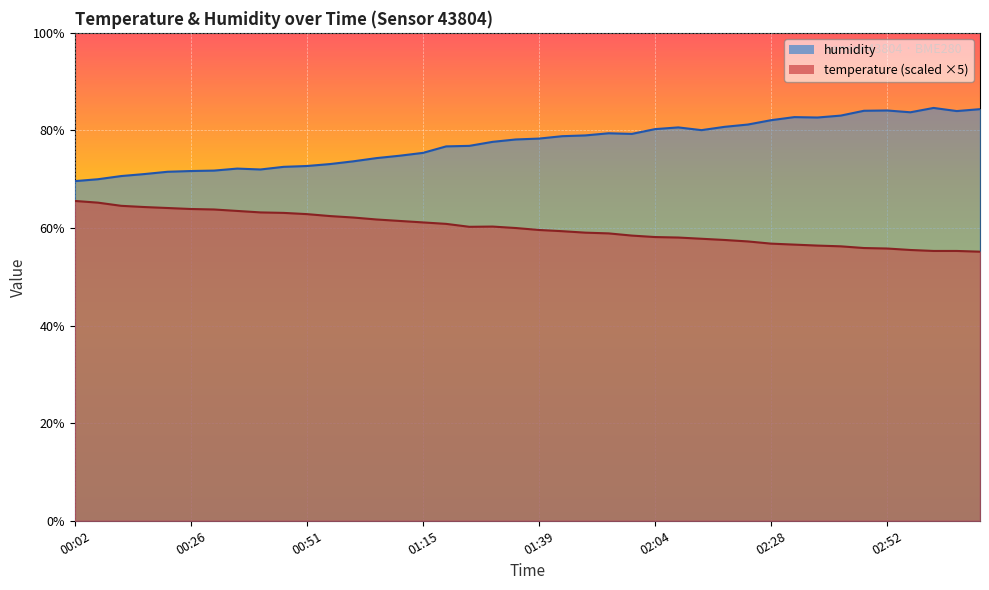

What is the label of the 17th point from the right?

01:54